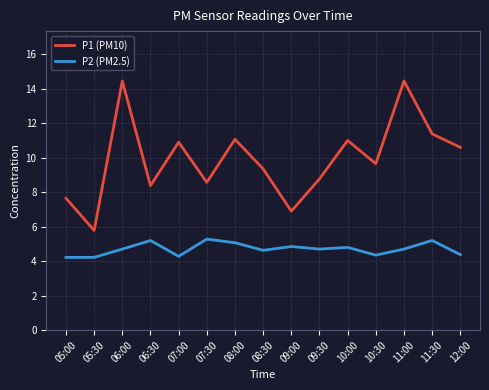

How many lines are shown in the chart?

2